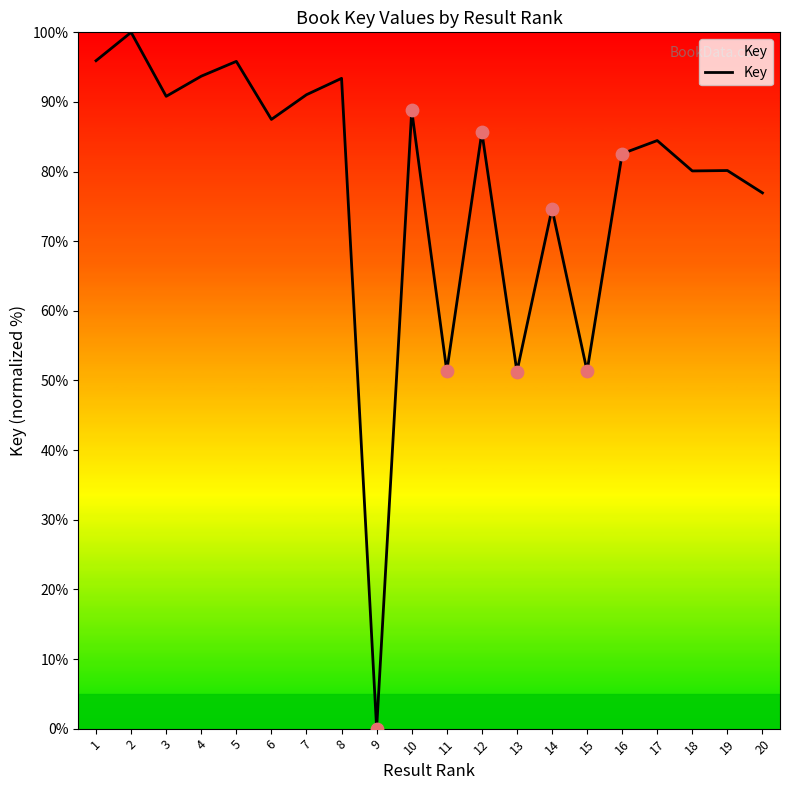

What is the ratio of the value at 20 to the value at 2?

0.8